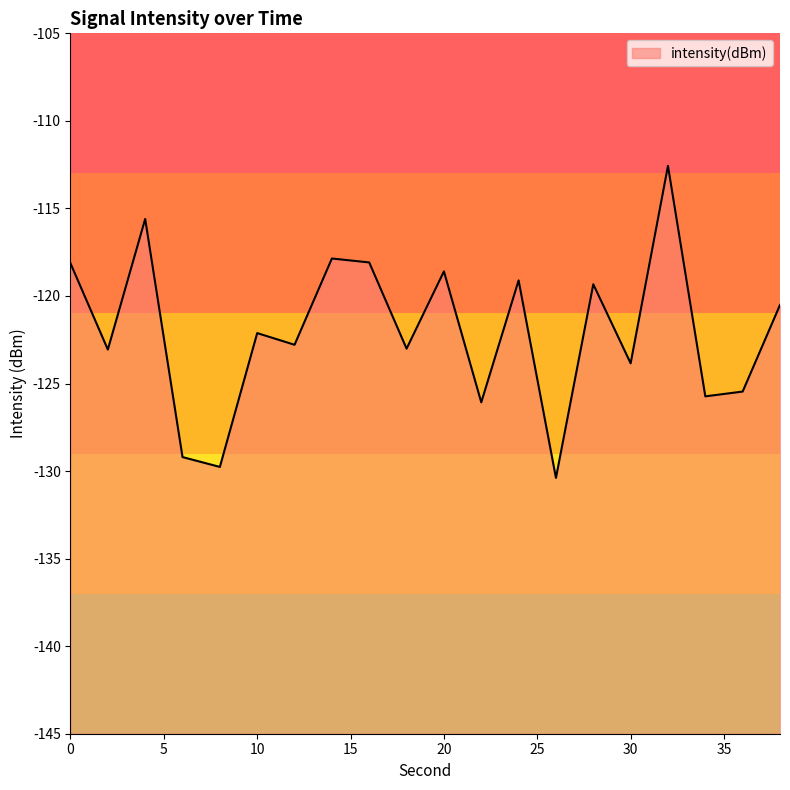

What is the average value?

-122.1